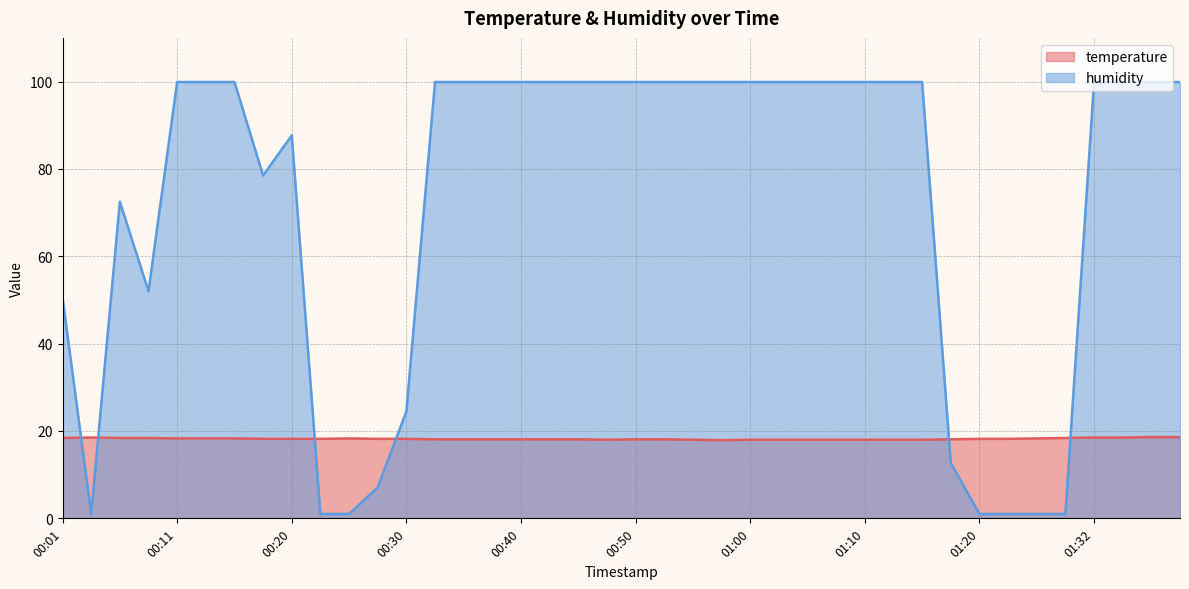

What is the maximum value for humidity?

99.9